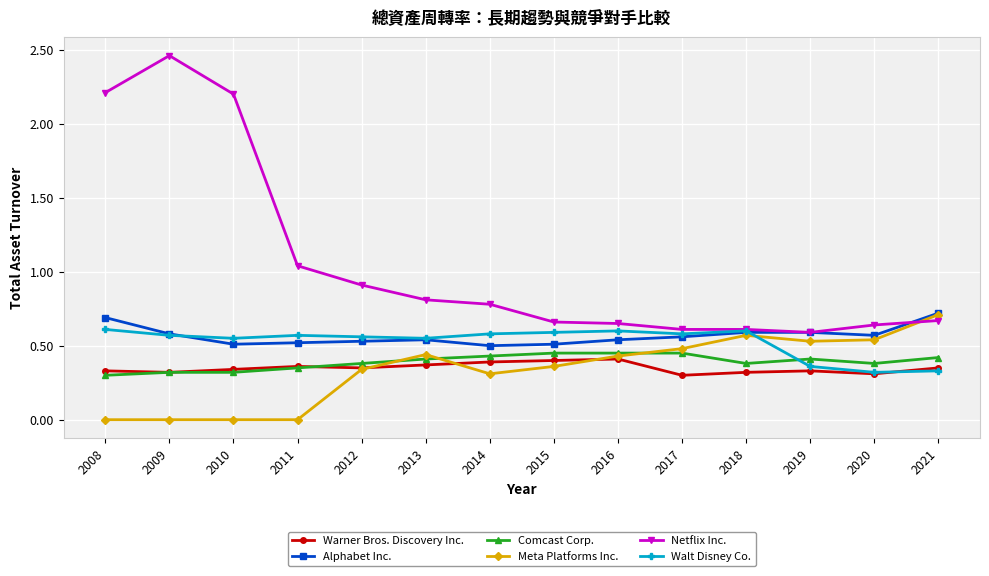

Count the number of data series in this chart.

6